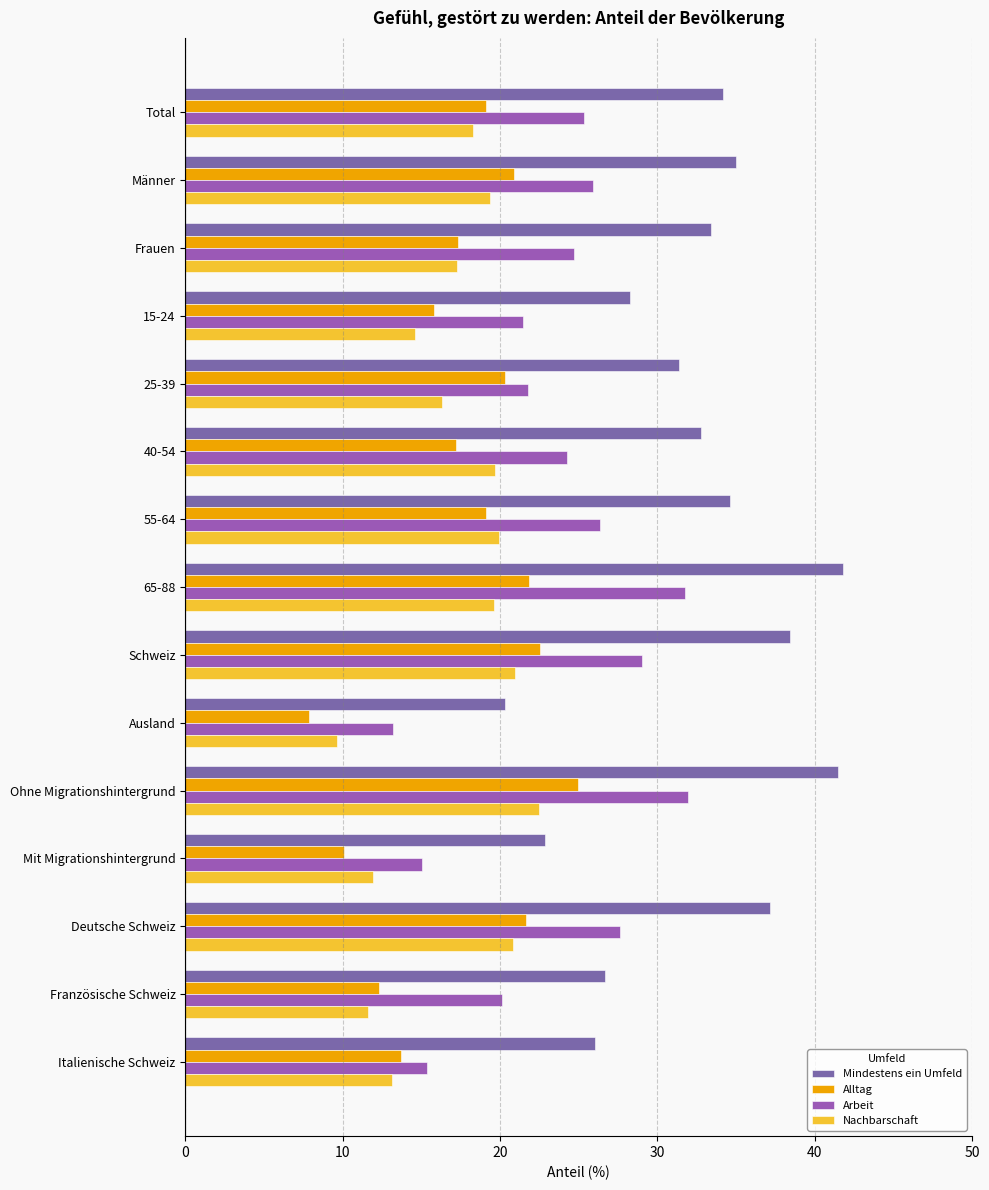

What is the difference between the maximum and minimum values in the Alltag series?

17.0